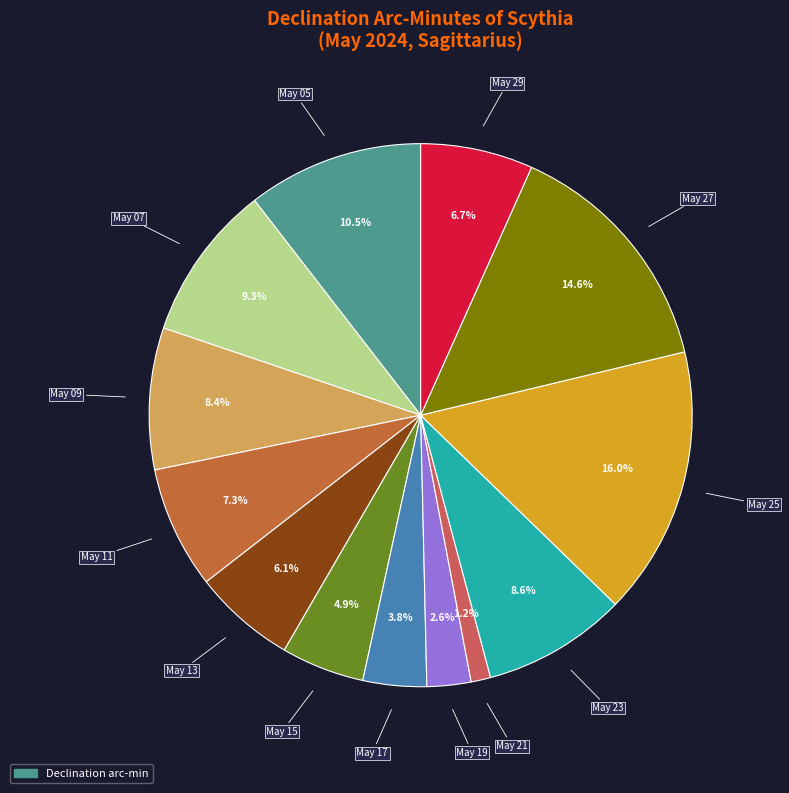

To the nearest percent, what is the difference between the largest and smallest slice percentages?

15%